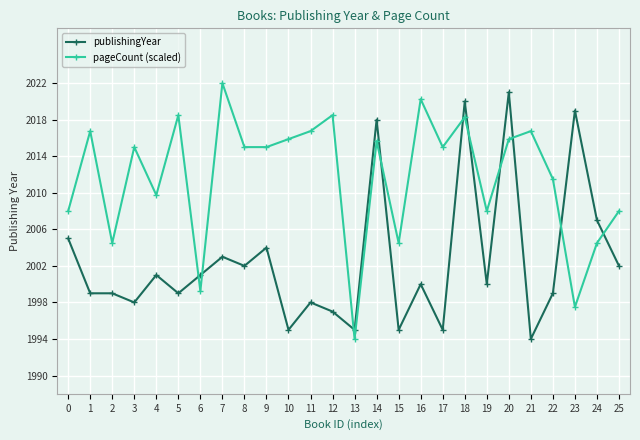

What is the approximate value of publishingYear at 18?

2020.0